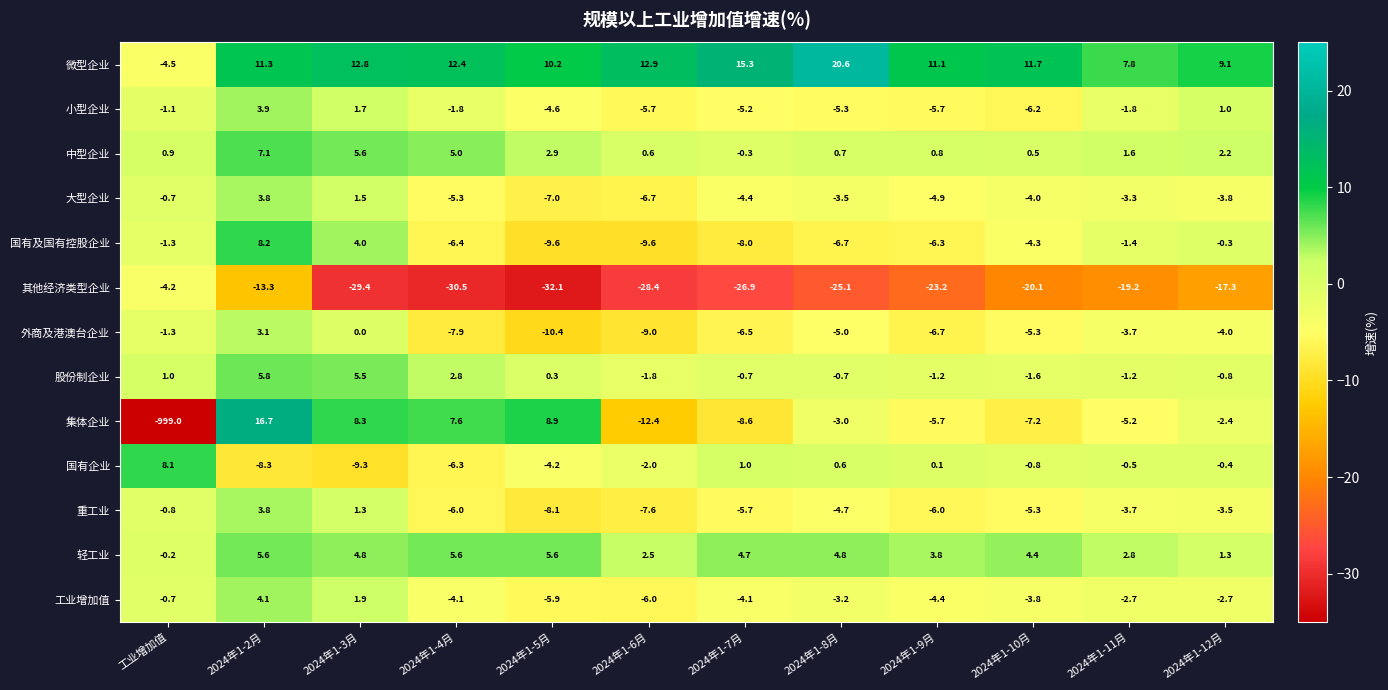

Between 2024年1-6月 and 2024年1-8月, which series saw the biggest shift?

集体企业